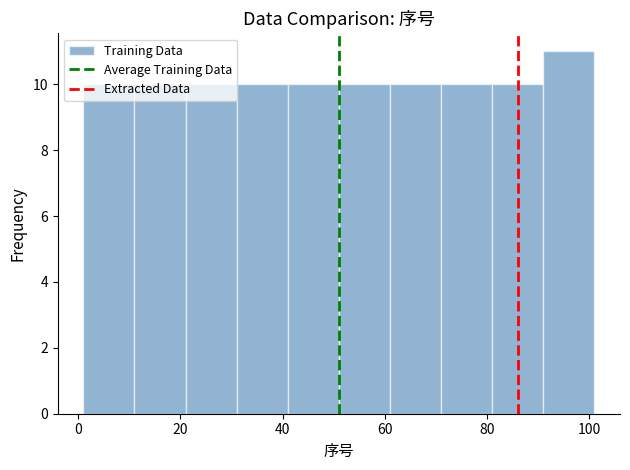

Reading left to right, list every bar in this chart as the range it spans on the x-axis followed by its height. Neither the bar edges nor the heights are printed on the chart, so give them approximately, as read against the axes.

1 to 11: 10
11 to 21: 10
21 to 31: 10
31 to 41: 10
41 to 51: 10
51 to 61: 10
61 to 71: 10
71 to 81: 10
81 to 91: 10
91 to 101: 11